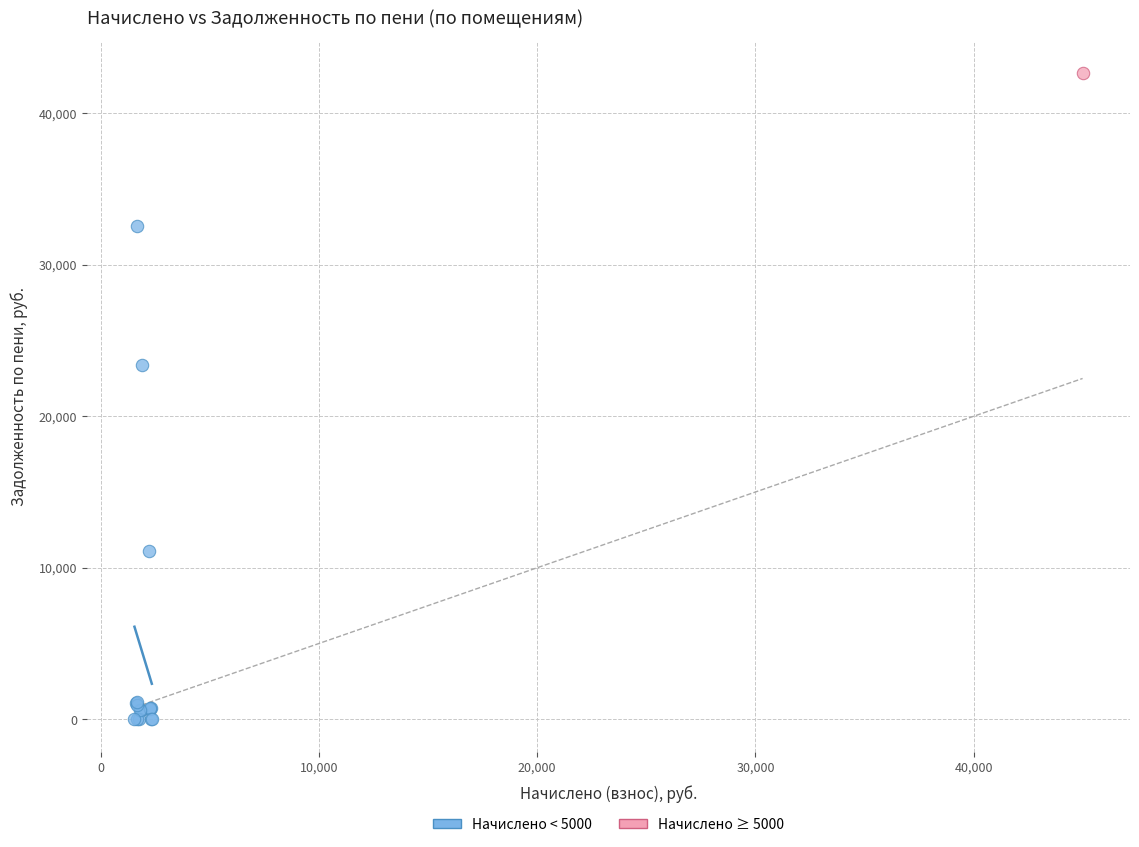

What are all the series names shown in the legend?

Начислено < 5000, Начислено ≥ 5000